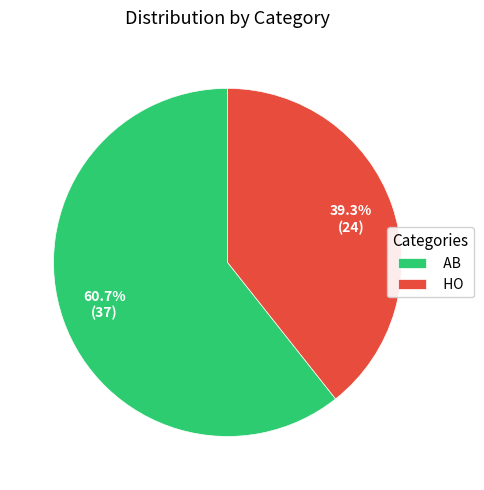

True or false: HO accounts for 39% of the total.

True